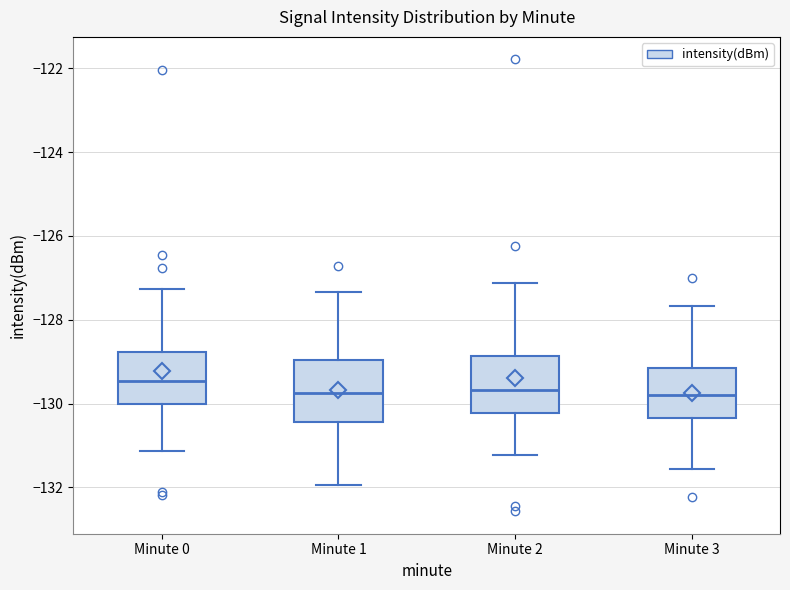

Reading left to right, read every box against the y-axis: the position of its median line, the range the box covers, and the ends of its whiskers. The values are not printed on the chart, so give them approximately, as read against the axis.

Minute 0: median -129.4, box -130.0 to -128.8, whiskers -131.2 to -127.2
Minute 1: median -129.8, box -130.4 to -129.0, whiskers -132.0 to -127.4
Minute 2: median -129.6, box -130.2 to -128.8, whiskers -131.2 to -127.2
Minute 3: median -129.8, box -130.4 to -129.2, whiskers -131.6 to -127.6